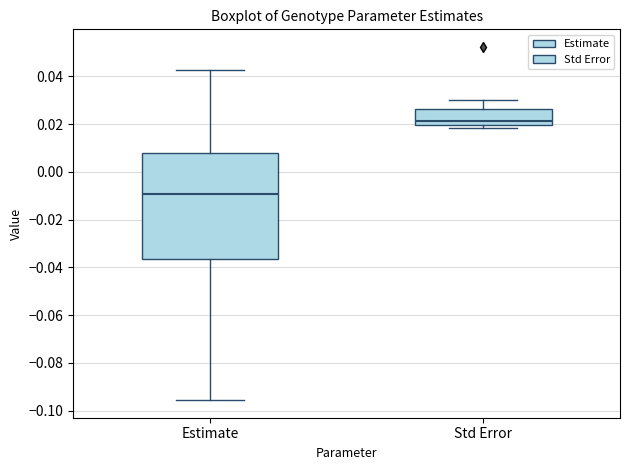

Comparing the boxes themselves (not the whiskers), which one is the tallest?

Estimate